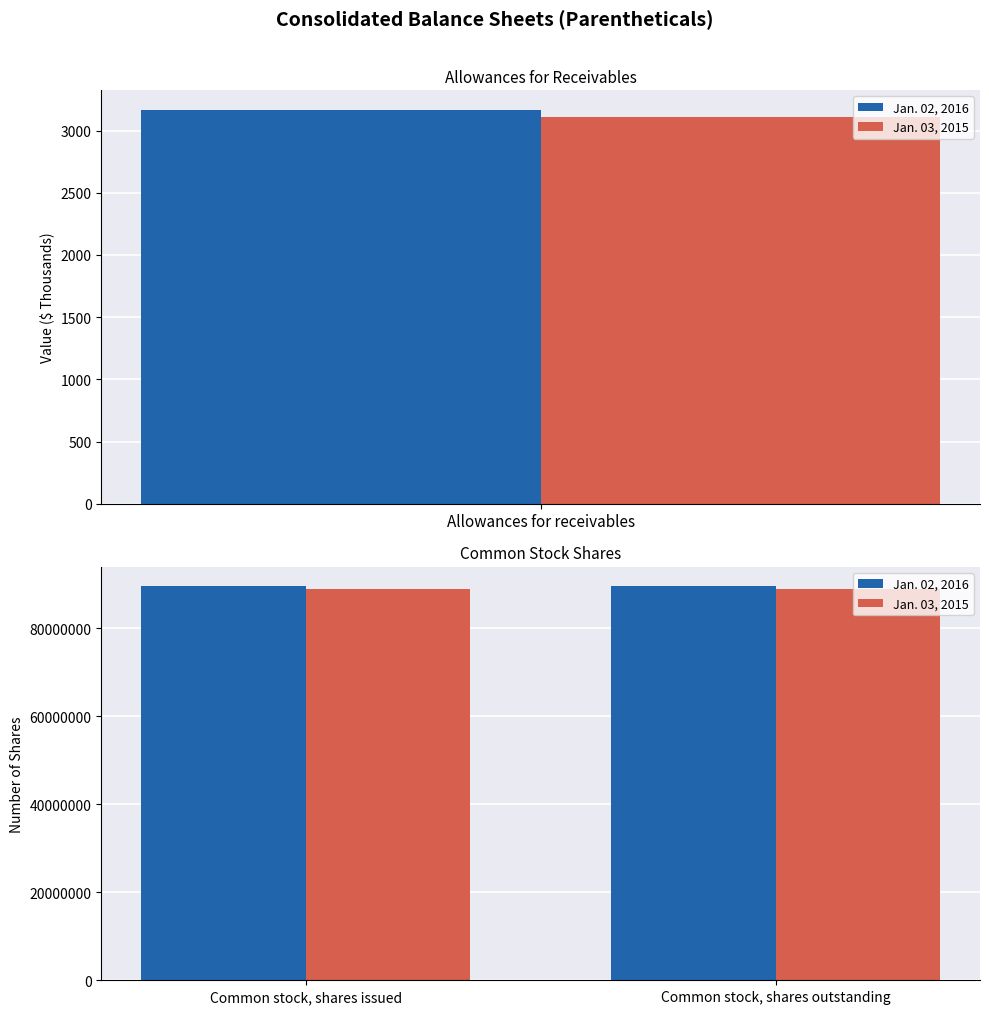

What is the maximum value shown in the chart?

89438466